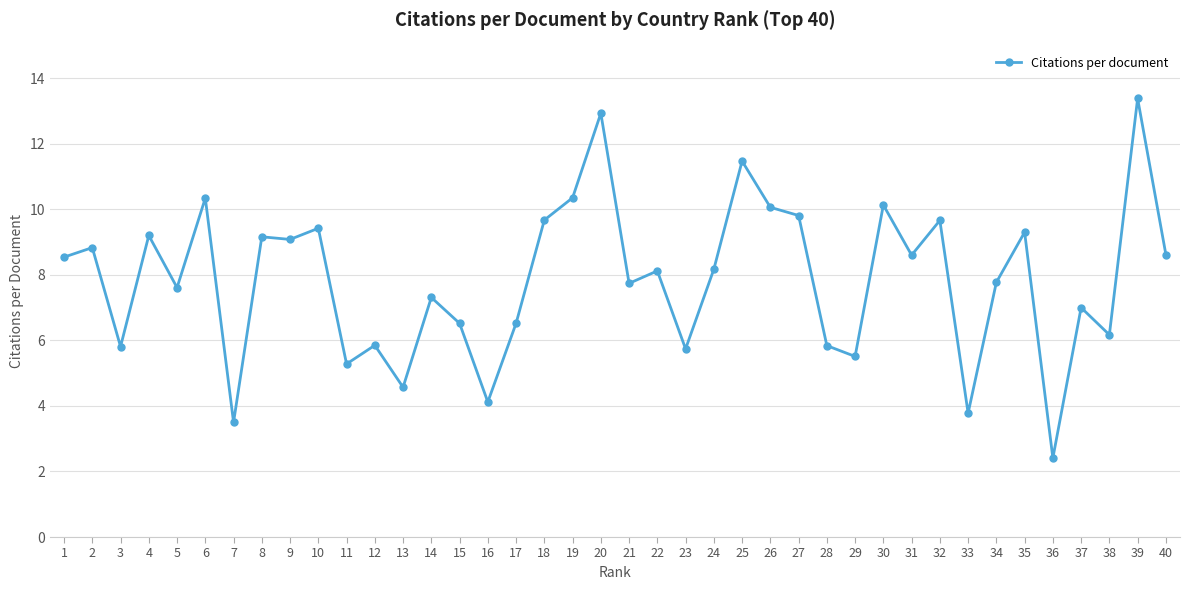

What is the maximum value shown in the chart?

13.4